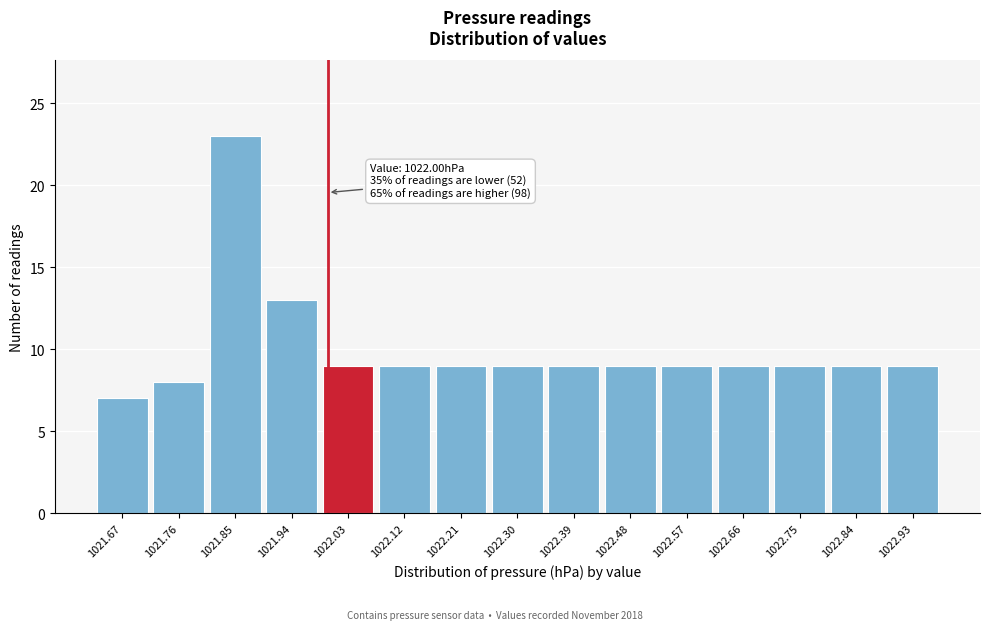

Which range on the x-axis has the tallest bar?

1021.81 to 1021.90